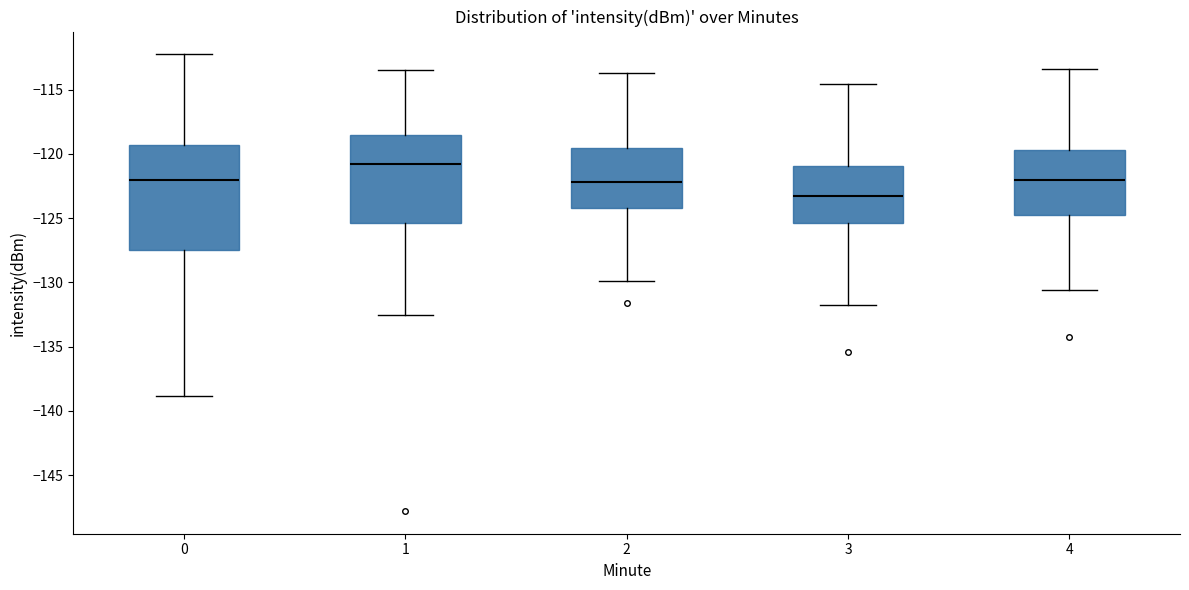

Reading left to right, transcribe this box plot: for each box, give where its median line is, the range the box spans, and where its two whiskers end, as read against the y-axis. The values are not printed on the chart, so give them approximately, as read against the axis.

0: median -122.0, box -127.5 to -119.5, whiskers -139.0 to -112.0
1: median -121.0, box -125.5 to -118.5, whiskers -132.5 to -113.5
2: median -122.0, box -124.0 to -119.5, whiskers -130.0 to -113.5
3: median -123.0, box -125.5 to -121.0, whiskers -132.0 to -114.5
4: median -122.0, box -124.5 to -119.5, whiskers -130.5 to -113.5